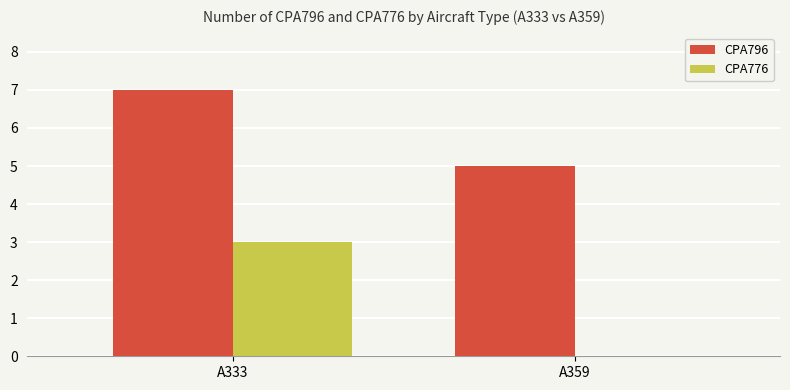

True or false: CPA796 has a value of 2 at A359.

False